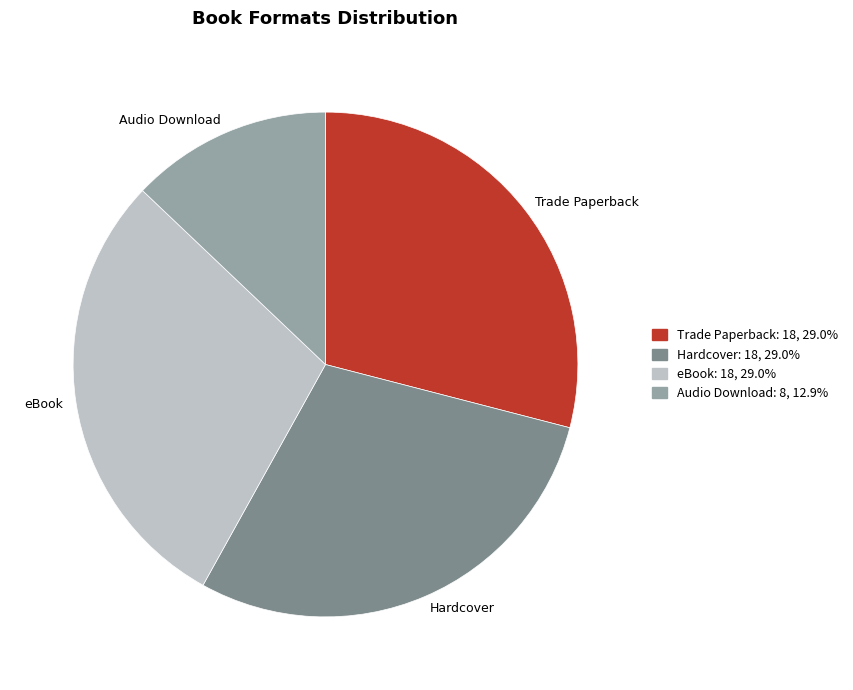

Is there a majority slice in this chart?

No